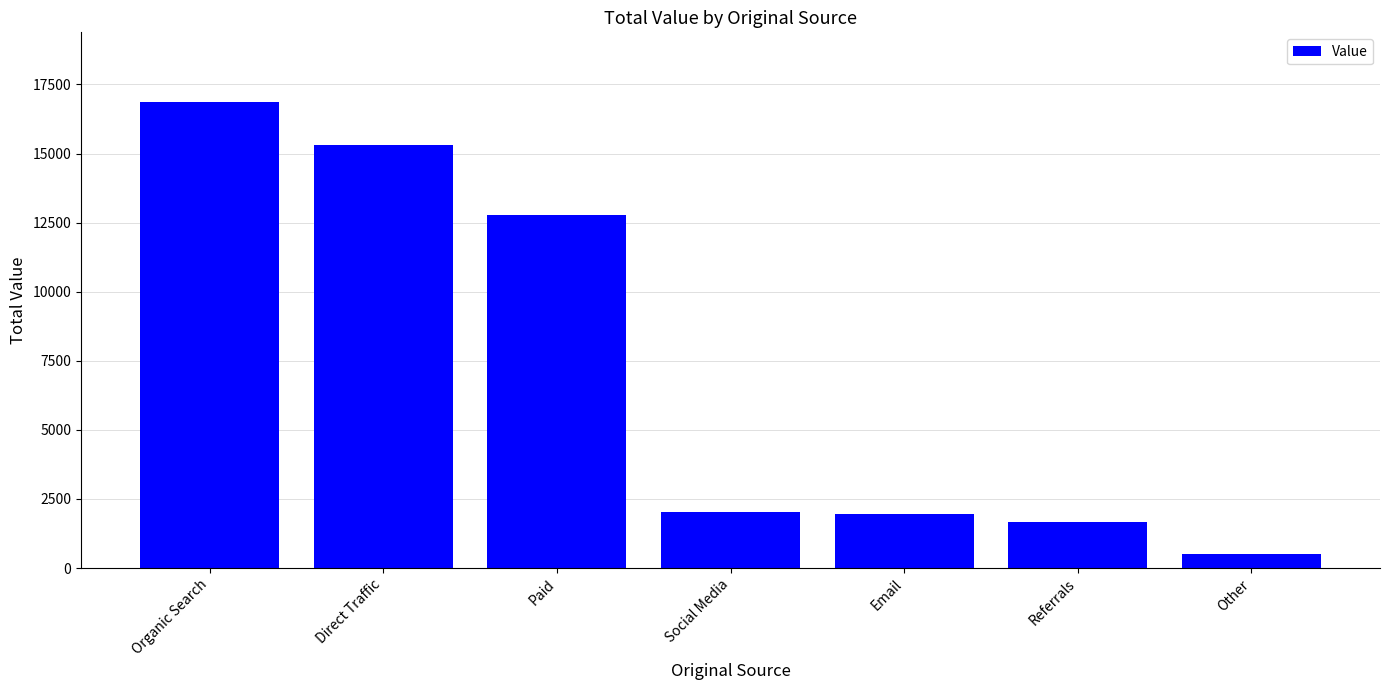

How many values are below 2043?

3